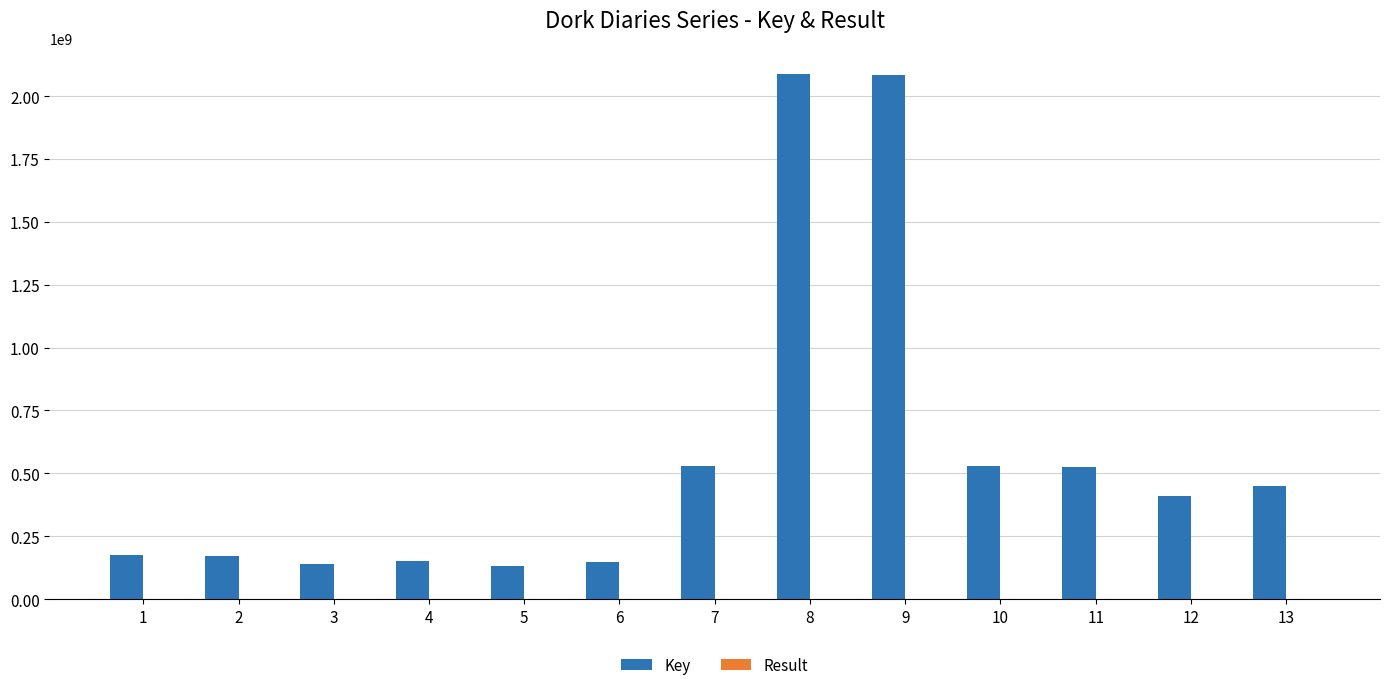

The Key series shows 835020812 at 10. True or false?

False